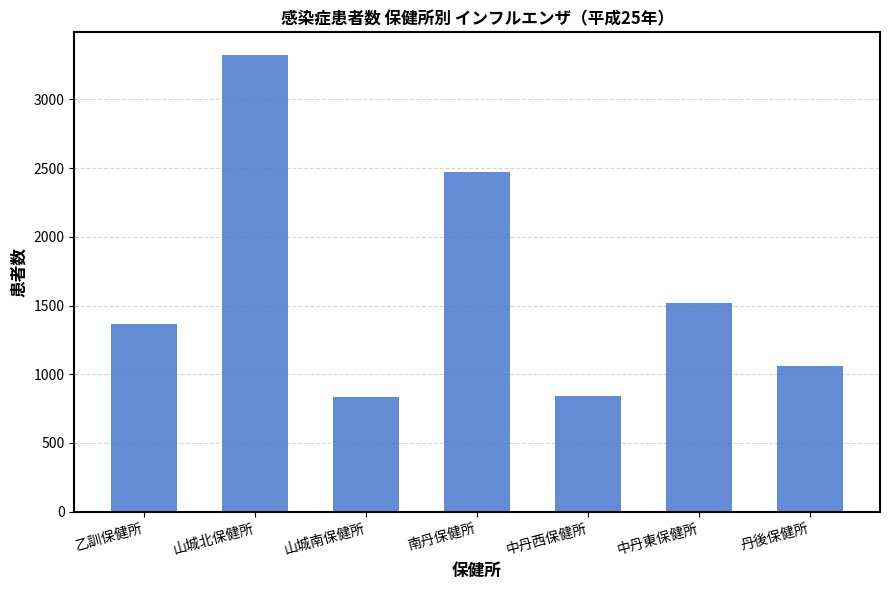

Which has a higher value, 中丹西保健所 or 中丹東保健所?

中丹東保健所